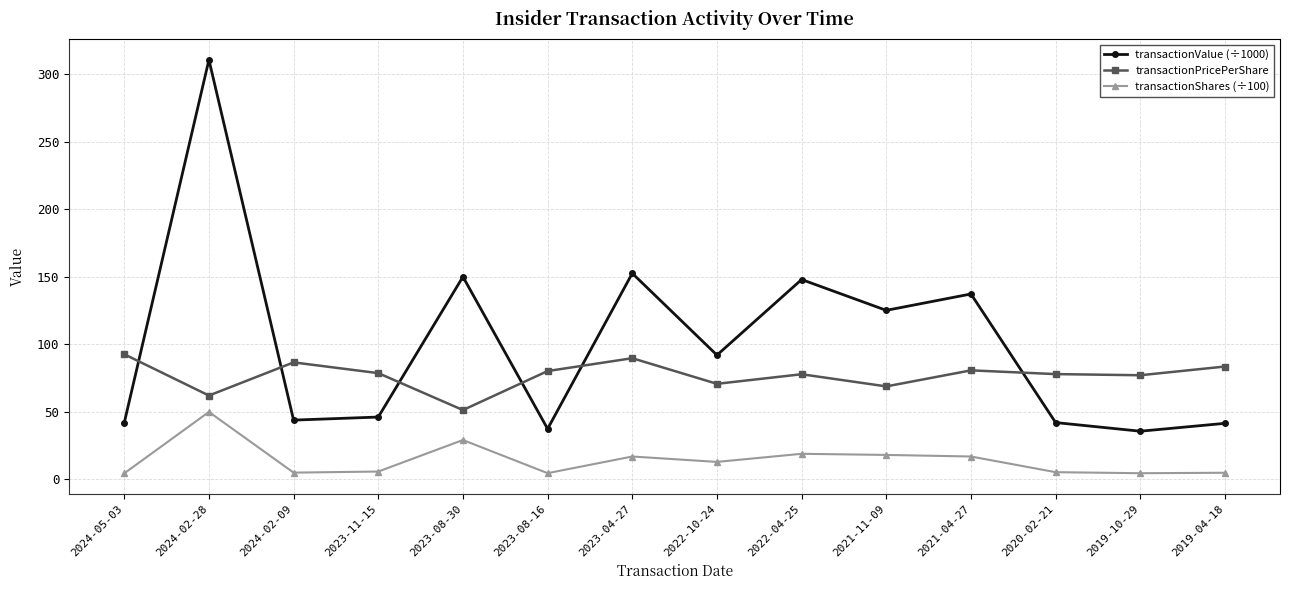

Which series has the widest spread of values?

transactionValue (÷1000)